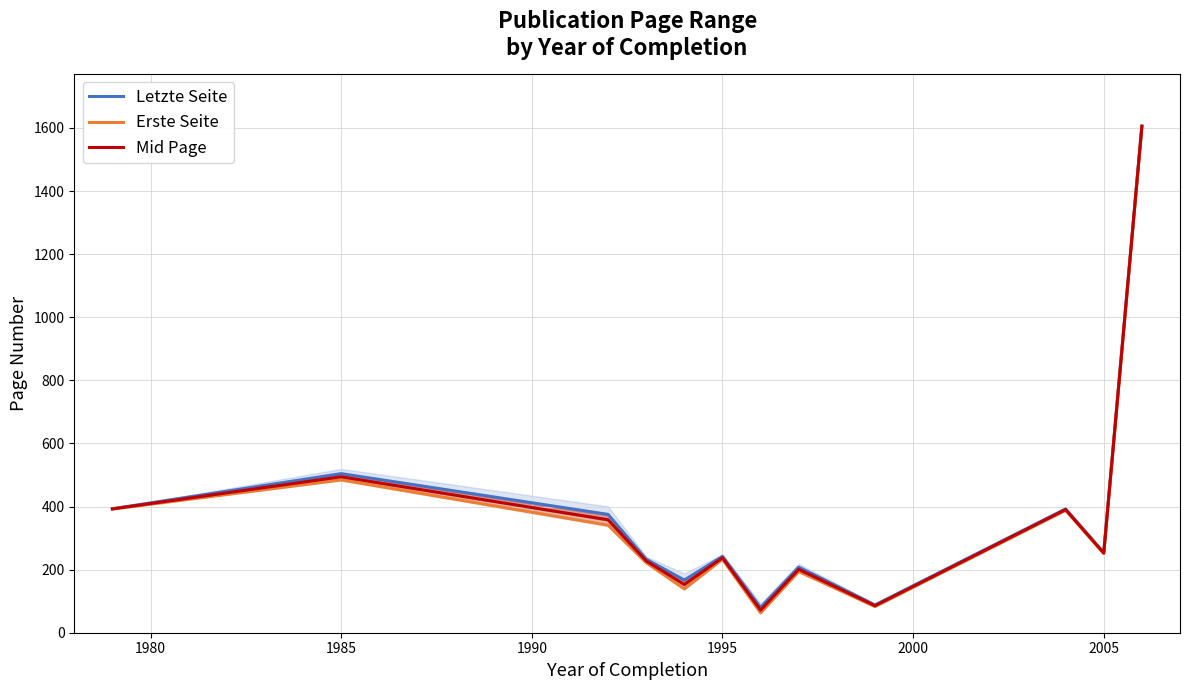

What is the difference between the maximum and minimum values in the Erste Seite series?

1540.0